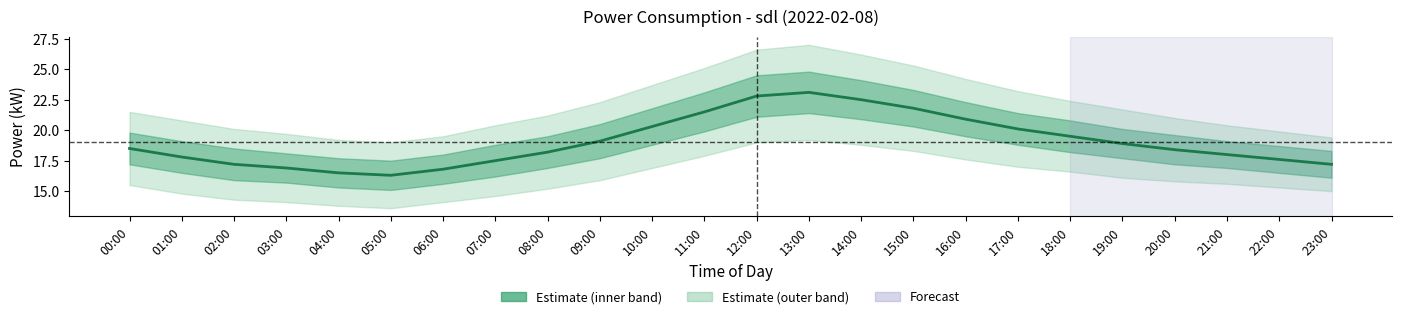

Between 13:00 and 22:00, which is larger?

13:00